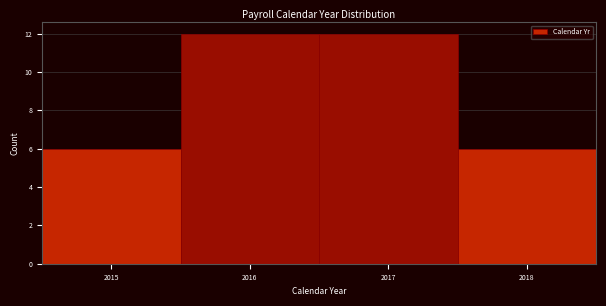

What is the height of the bar covering 2017.5 to 2018.5 on the x-axis? The values are not printed on the chart, so give them approximately, as read against the axis.

6